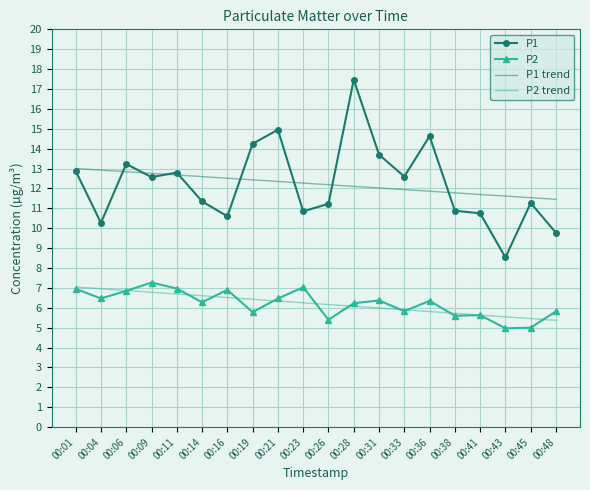

What is the difference between the highest and lowest values at 00:38?

6.2